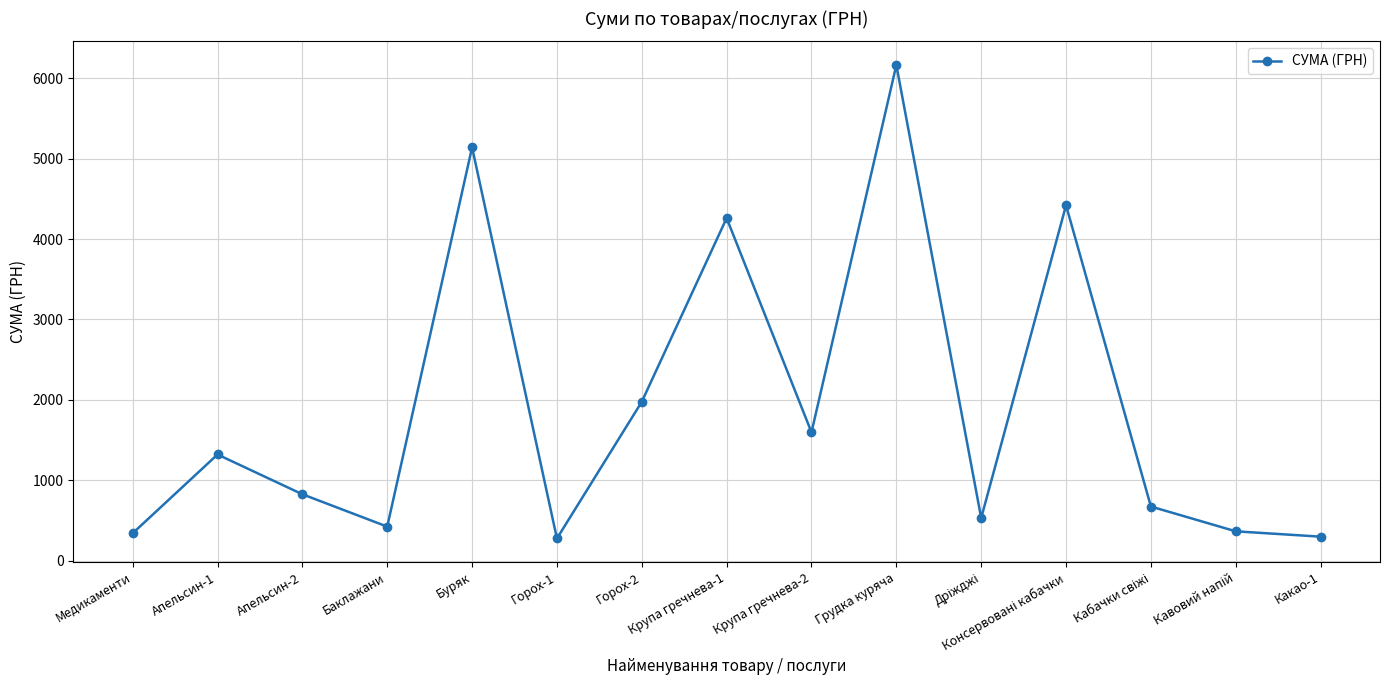

How many interior local peaks (higher than both neighbors) does the data have?

5